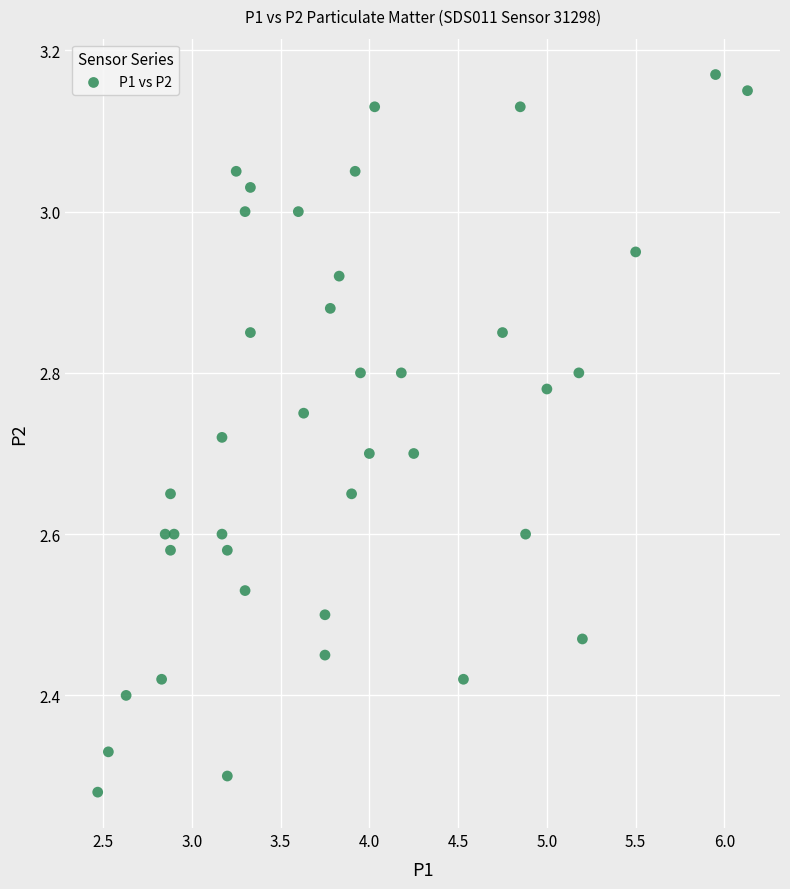

What is the range of Y values (max minus min)?

0.9